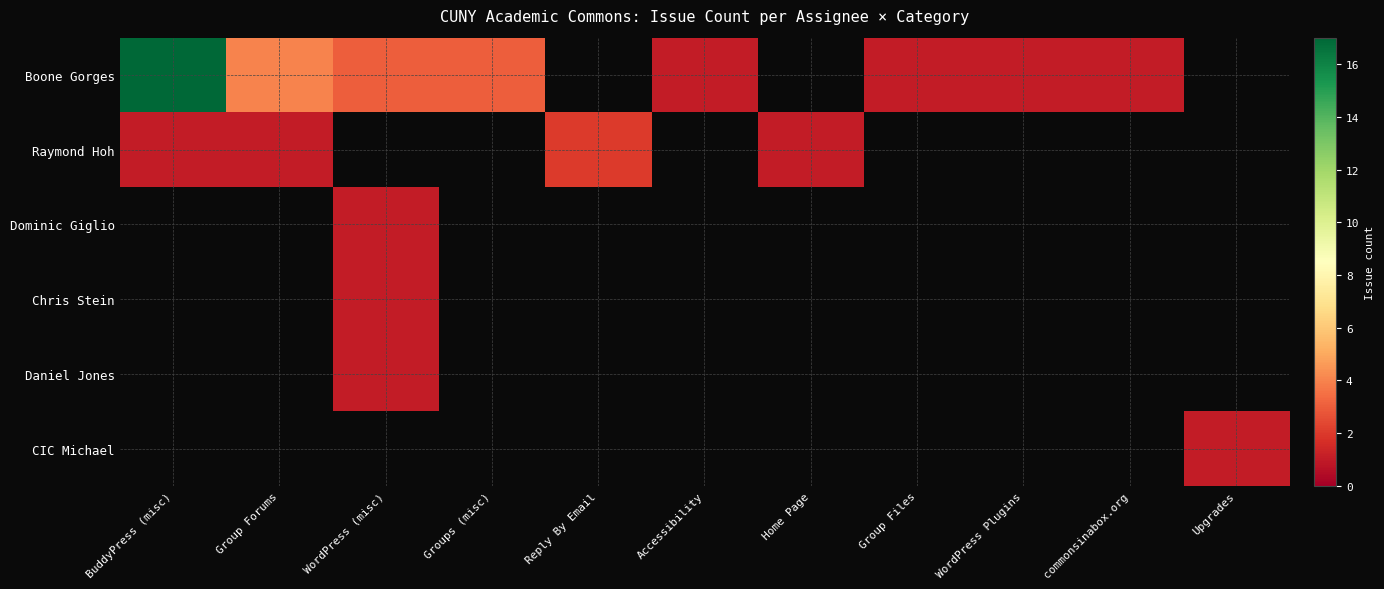

Between BuddyPress (misc) and Group Files, which is larger?

BuddyPress (misc)